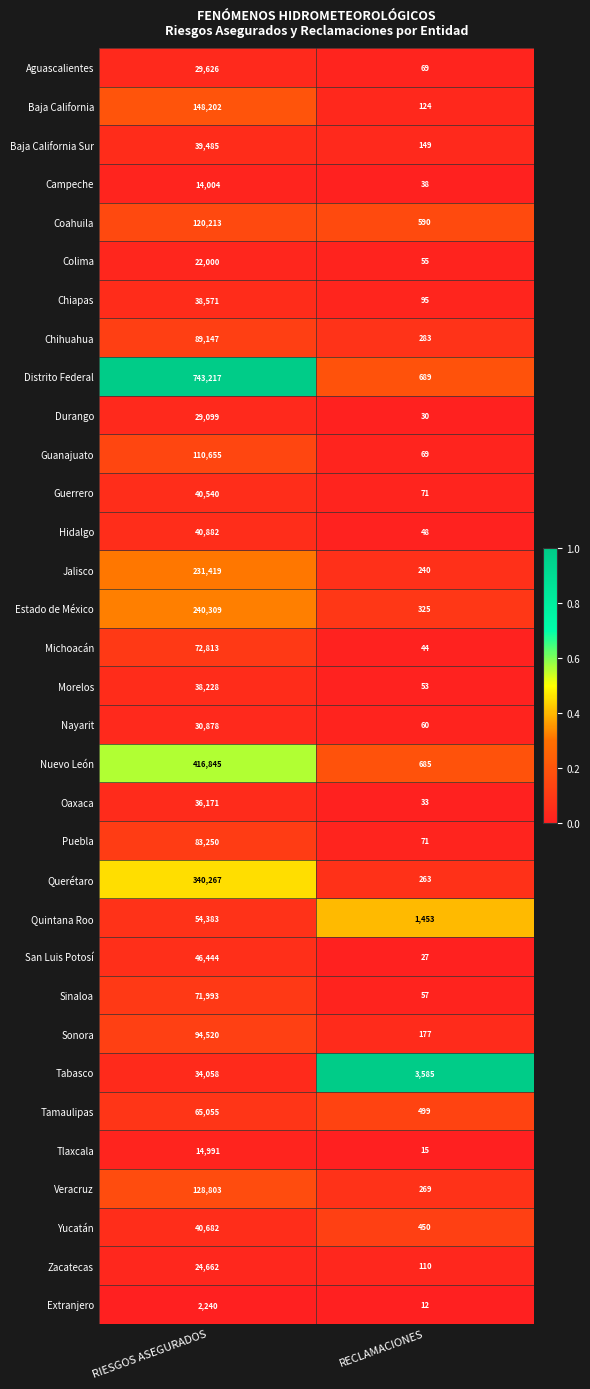

The Tamaulipas series shows 312 at RECLAMACIONES. True or false?

False